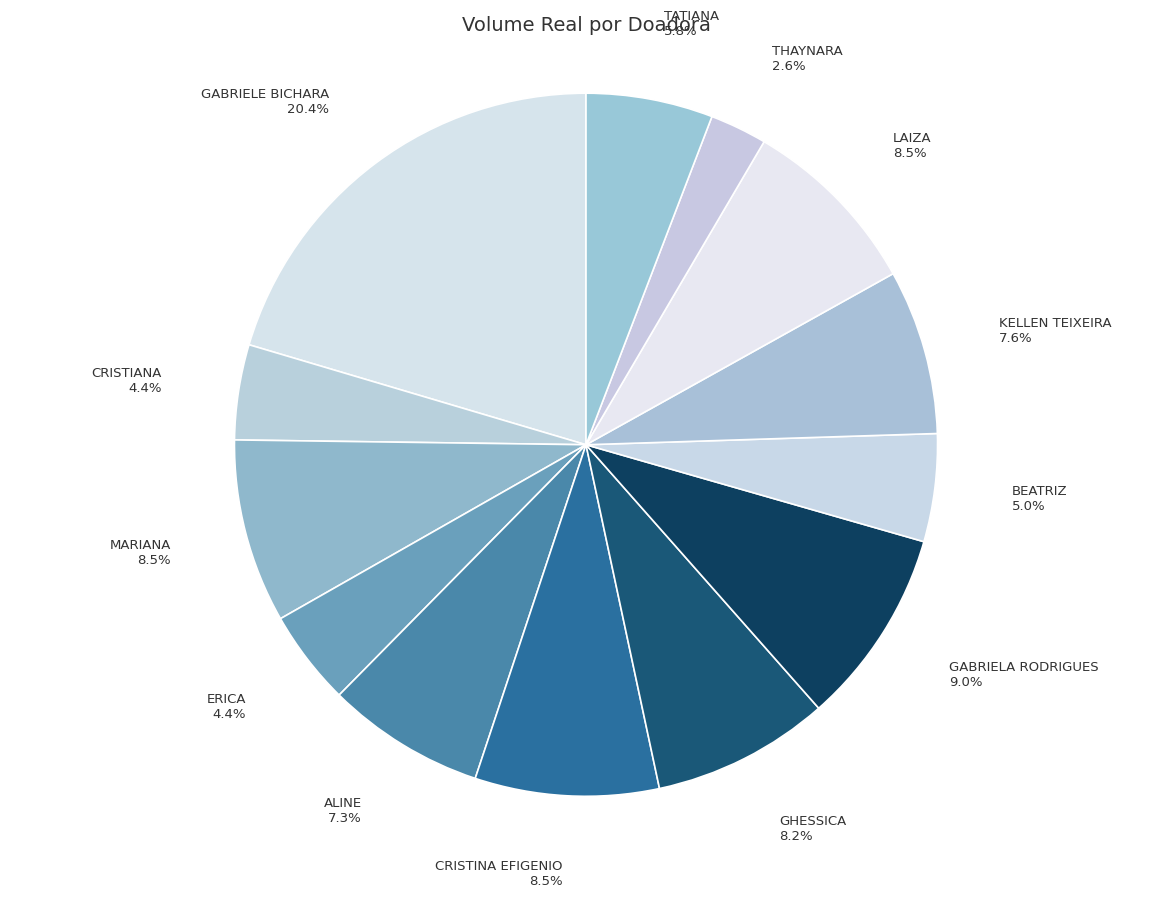

How many slices are in this pie chart?

13